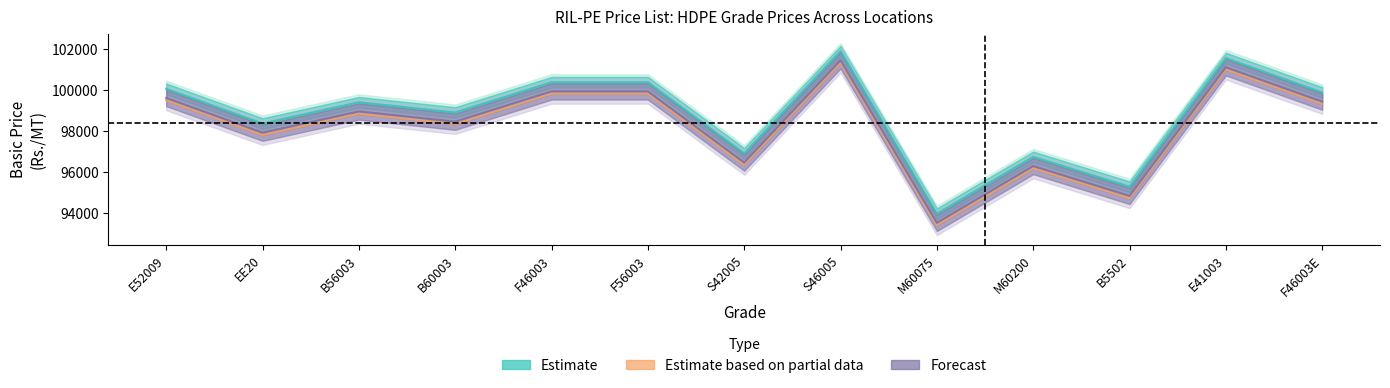

What is the difference between the second highest and minimum values in the Basic Price From Plant to Udaipur (HDPE) series?

7610.0